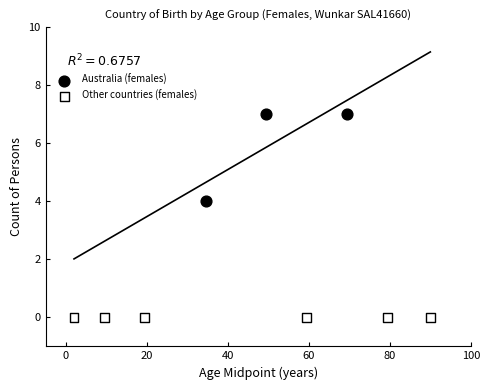

Which series contains the highest Y value?

Australia (females)